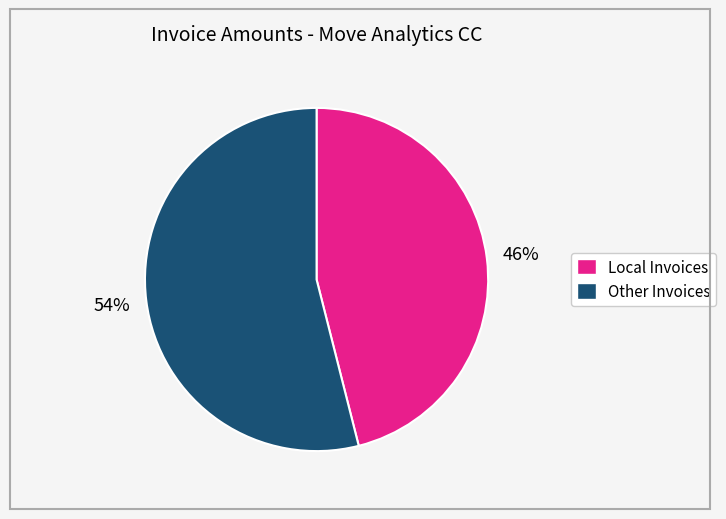

How many slices are in this pie chart?

2